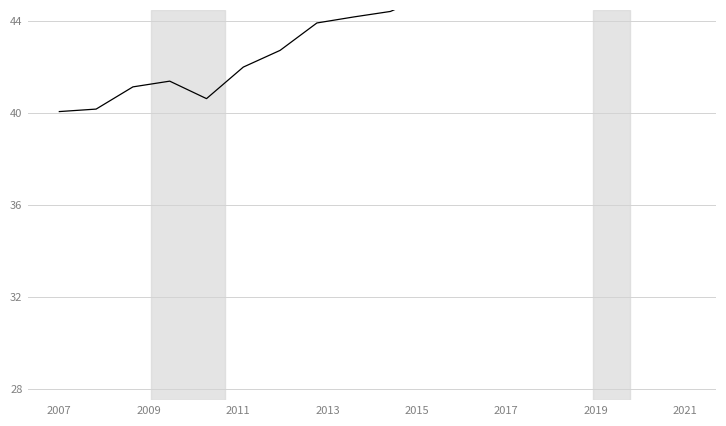

Does the chart display data point markers on the line(s)?

No